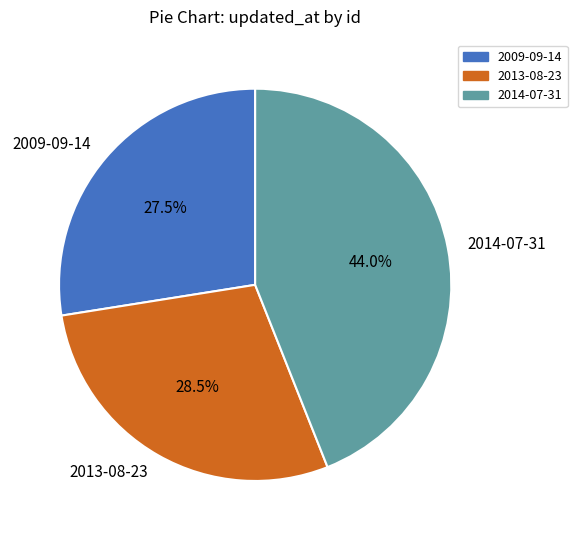

Does 2014-07-31 represent more than half of the total?

No